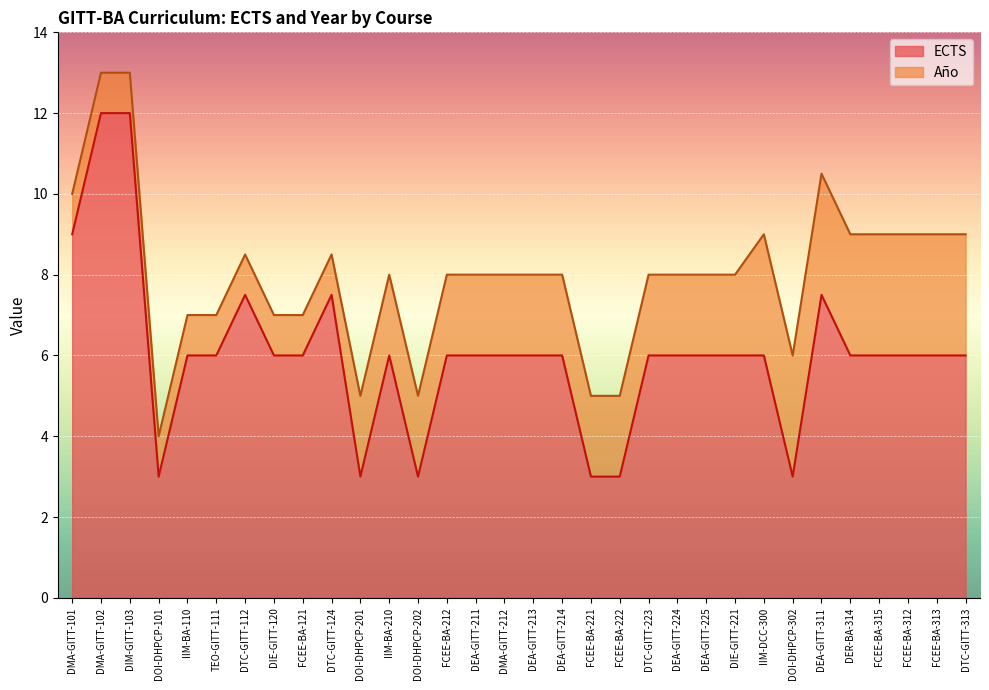

List the labels in order of value, largest first.

DMA-GITT-102, DIM-GITT-103, DMA-GITT-101, DTC-GITT-112, DTC-GITT-124, DEA-GITT-311, IIM-BA-110, TEO-GITT-111, DIE-GITT-120, FCEE-BA-121, IIM-BA-210, FCEE-BA-212, DEA-GITT-211, DMA-GITT-212, DEA-GITT-213, DEA-GITT-214, DTC-GITT-223, DEA-GITT-224, DEA-GITT-225, DIE-GITT-221, IIM-DCC-300, DER-BA-314, FCEE-BA-315, FCEE-BA-312, FCEE-BA-313, DTC-GITT-313, DOI-DHPCP-101, DOI-DHPCP-201, DOI-DHPCP-202, FCEE-BA-221, FCEE-BA-222, DOI-DHPCP-302